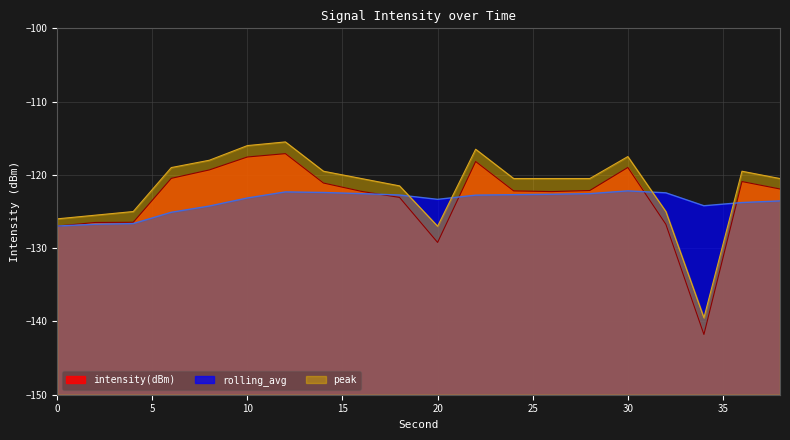

What are all the series names shown in the legend?

intensity(dBm), rolling_avg, peak